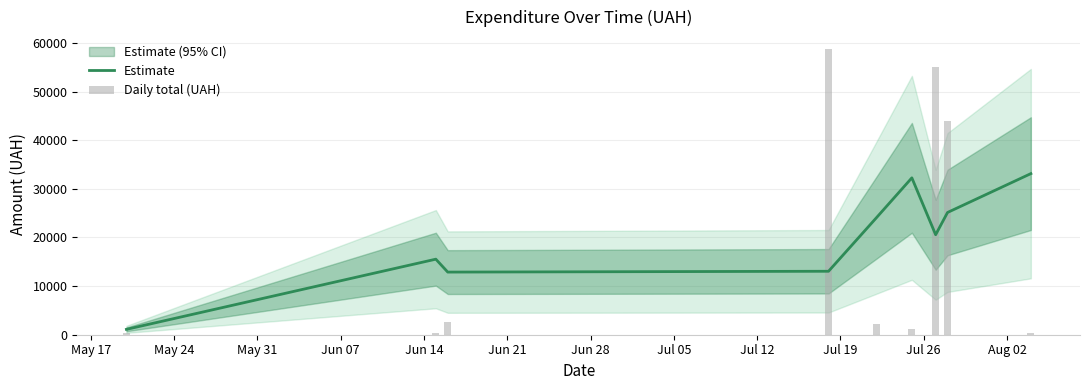

Rank the series by their maximum value, from lowest to highest.

Estimate, Daily total (UAH)